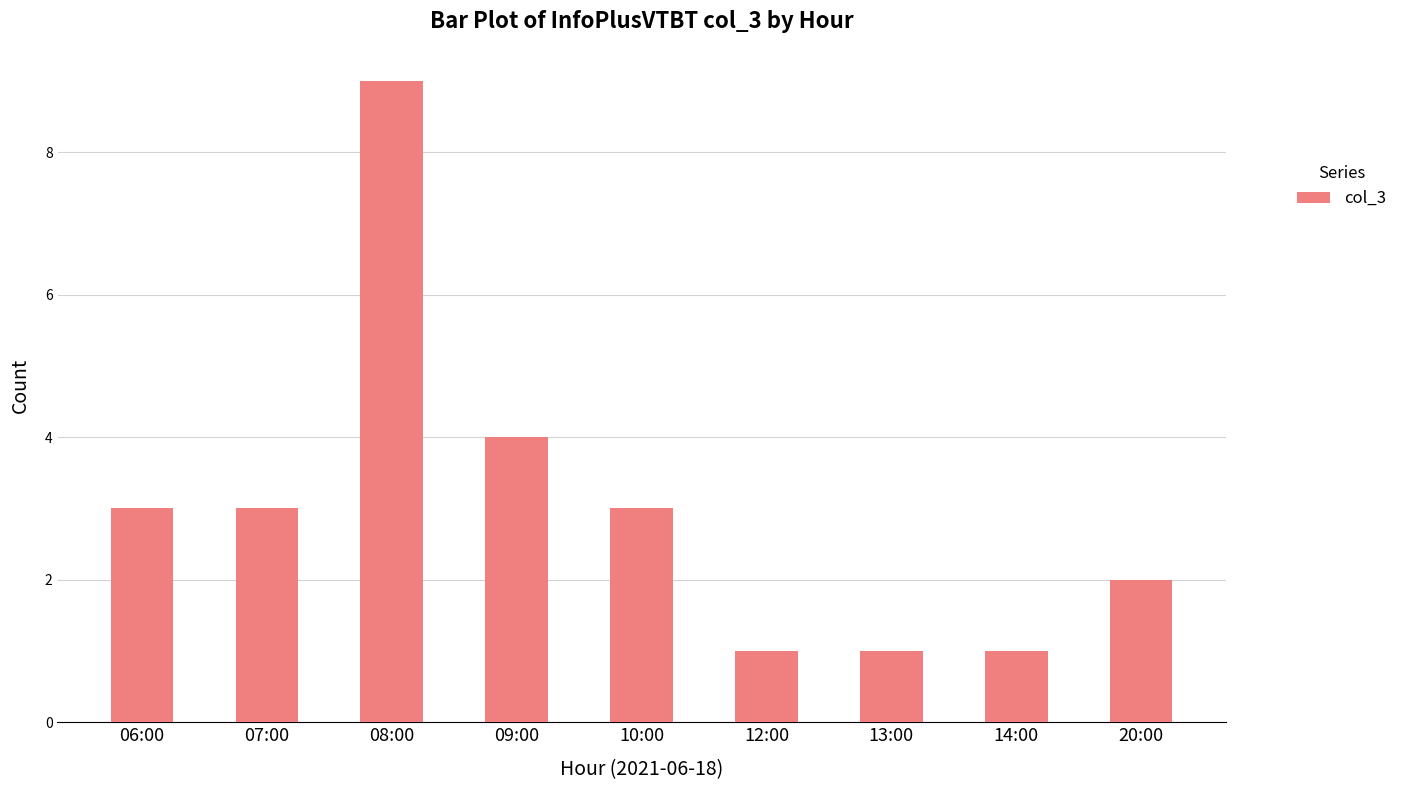

Count the number of data series in this chart.

1